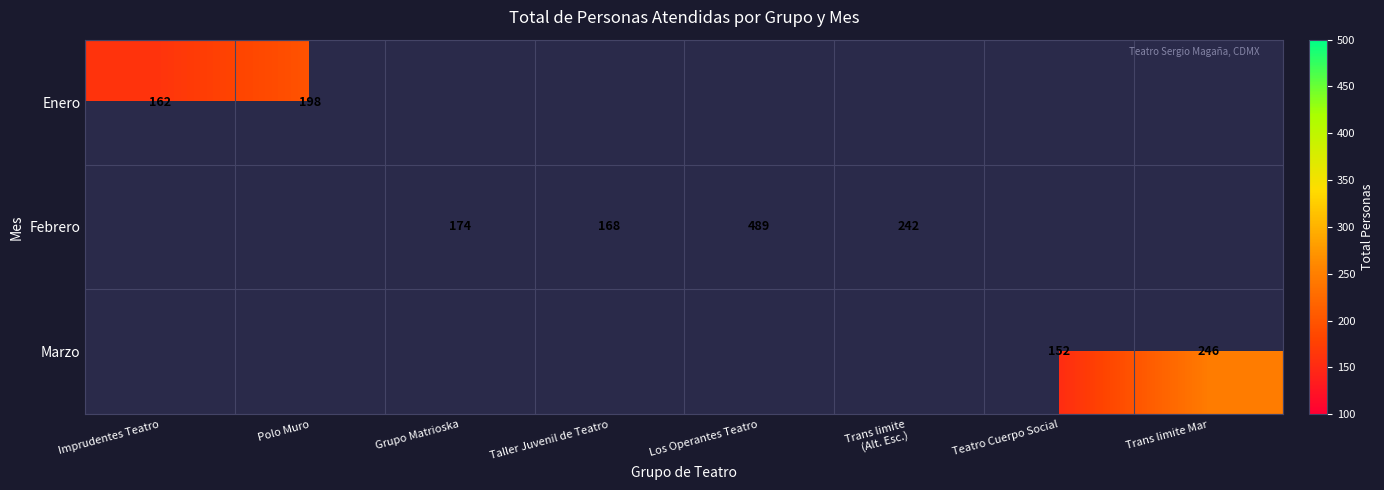

True or false: Marzo has a value of 246 at Trans limite Mar.

True